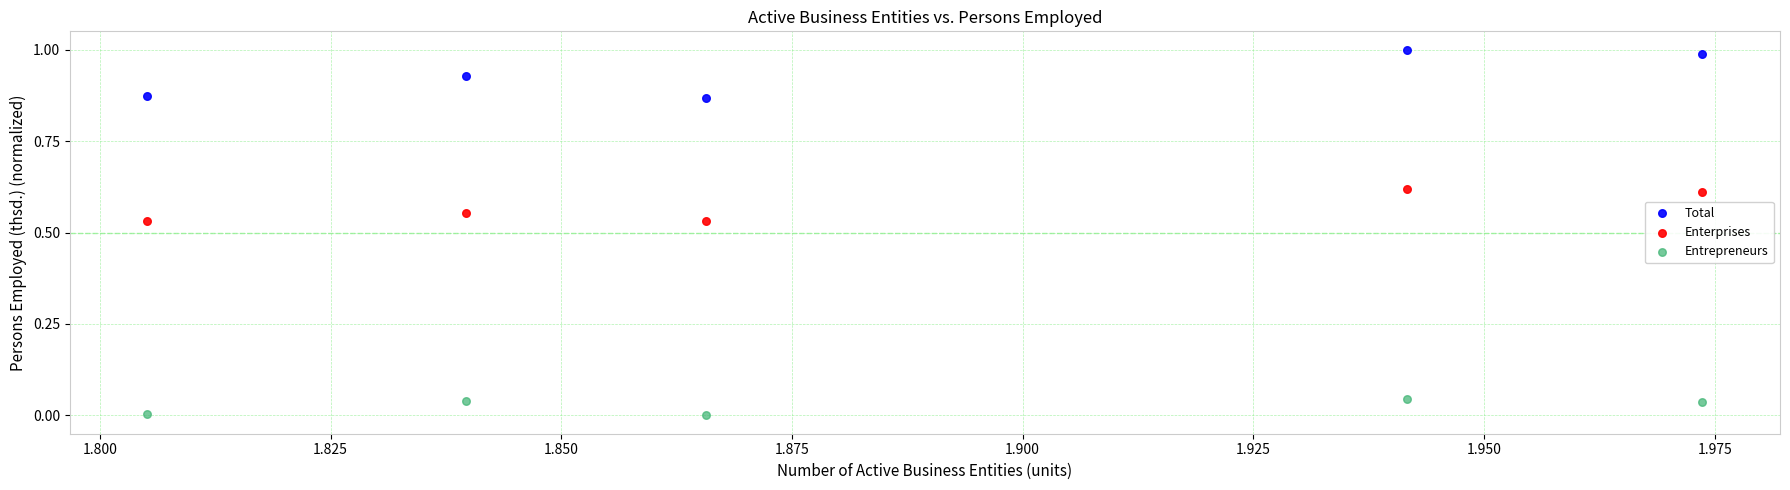

Which series reaches the maximum Y coordinate?

Total